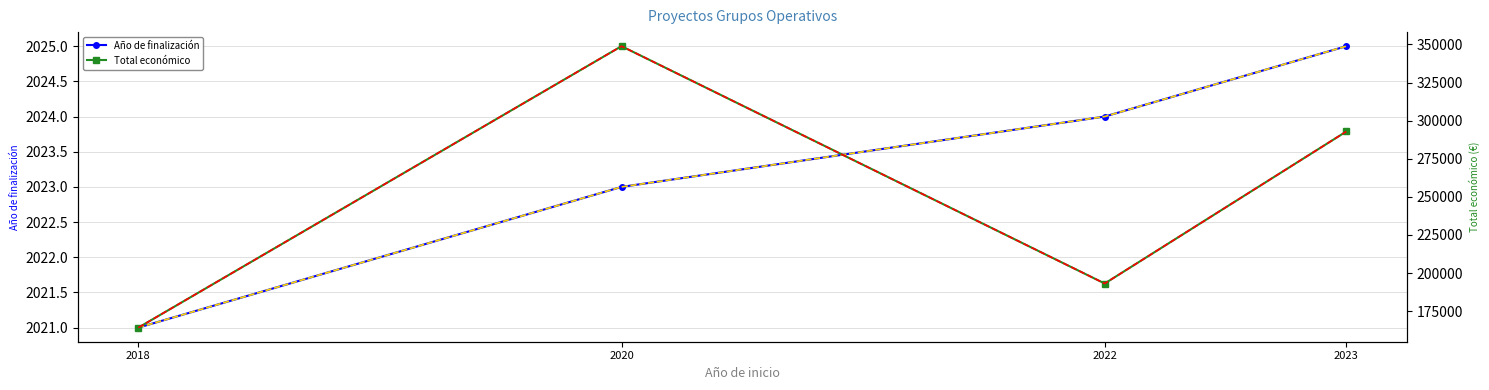

How many series are shown in this chart?

4